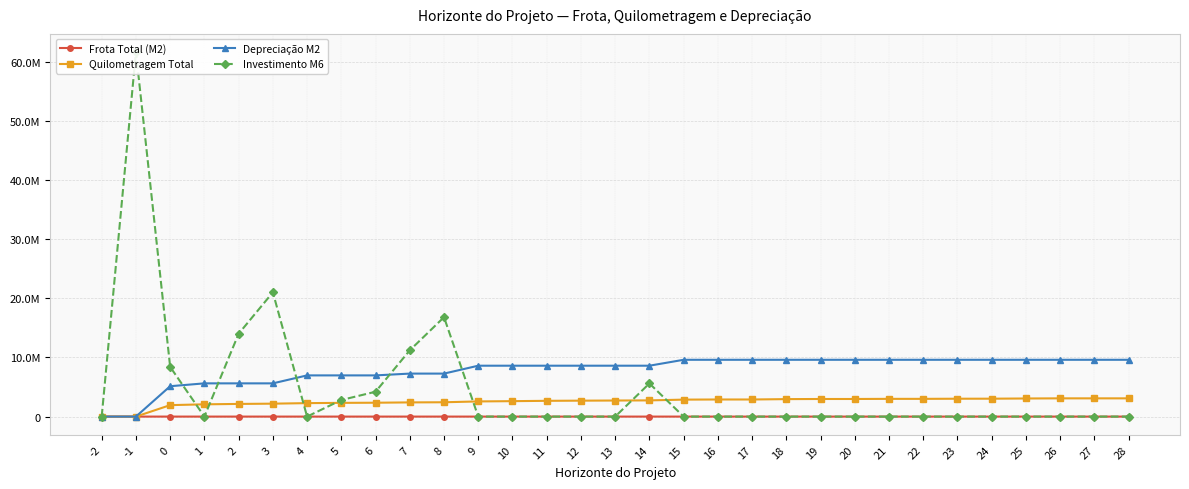

True or false: Quilometragem Total has more than 1 interior local peaks.

False